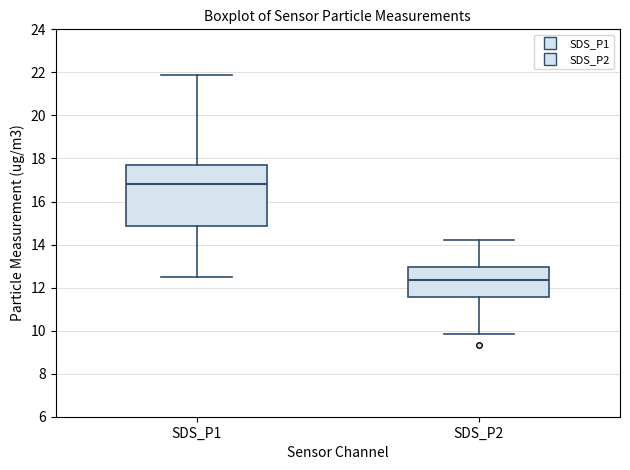

Reading left to right, transcribe this box plot: for each box, give where its median line is, the range the box spans, and where its two whiskers end, as read against the y-axis. The values are not printed on the chart, so give them approximately, as read against the axis.

SDS_P1: median 16.8, box 14.8 to 17.6, whiskers 12.4 to 22.0
SDS_P2: median 12.4, box 11.6 to 13.0, whiskers 9.8 to 14.2